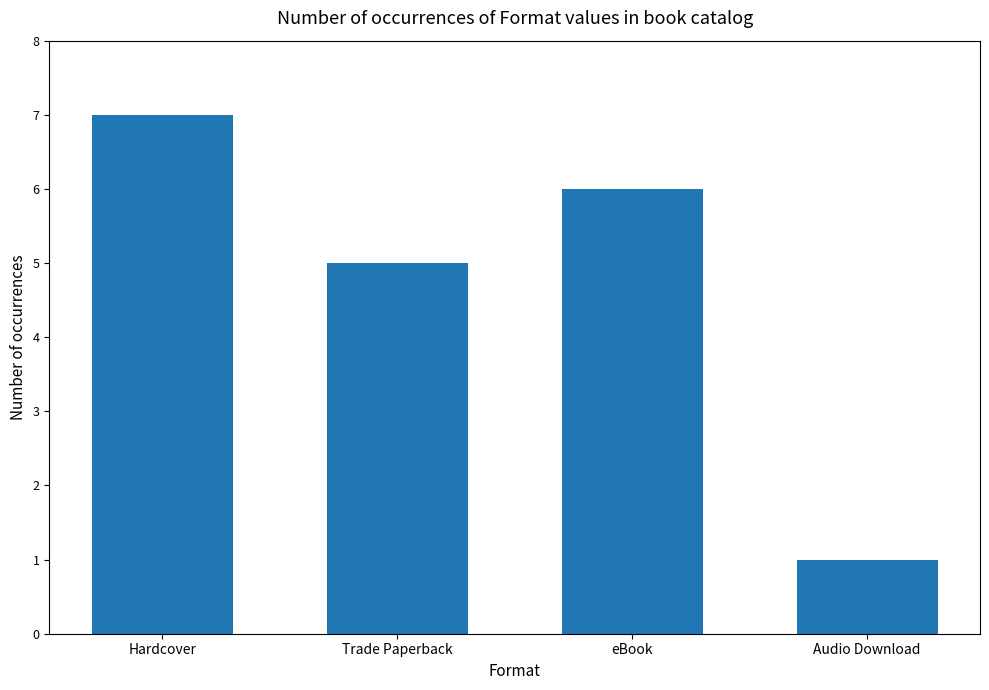

What is the ratio of the value at Hardcover to the value at eBook?

1.2